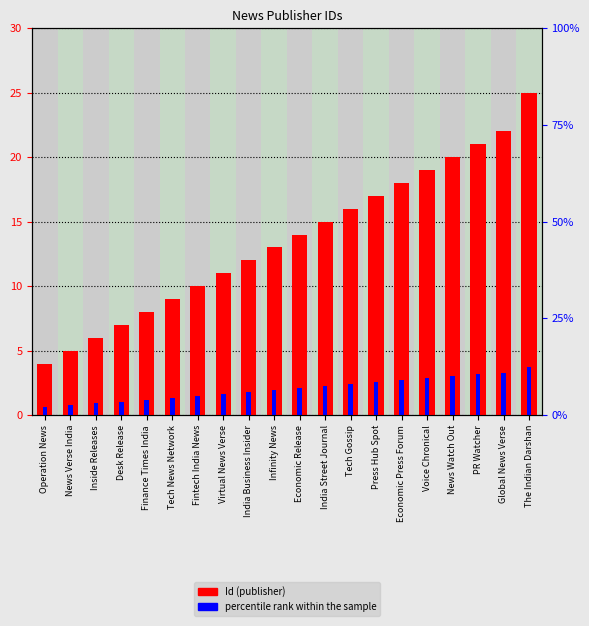

True or false: Id has a value of 22.0 at Global News Verse.

True